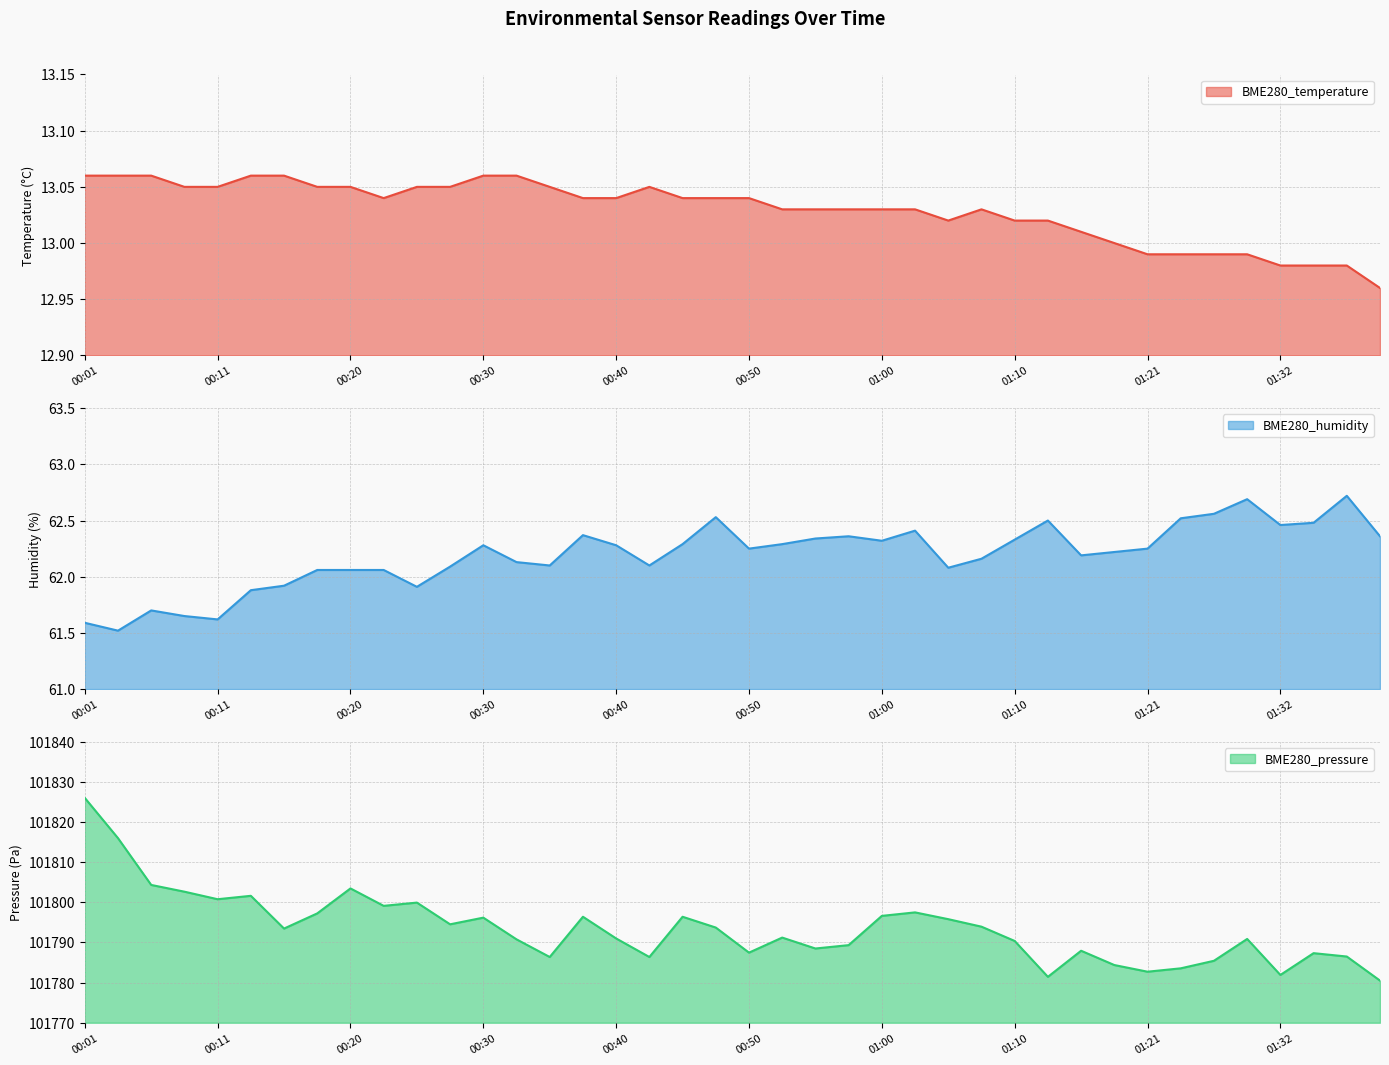

The value of BME280_temperature at 00:08 is 8.1. True or false?

False